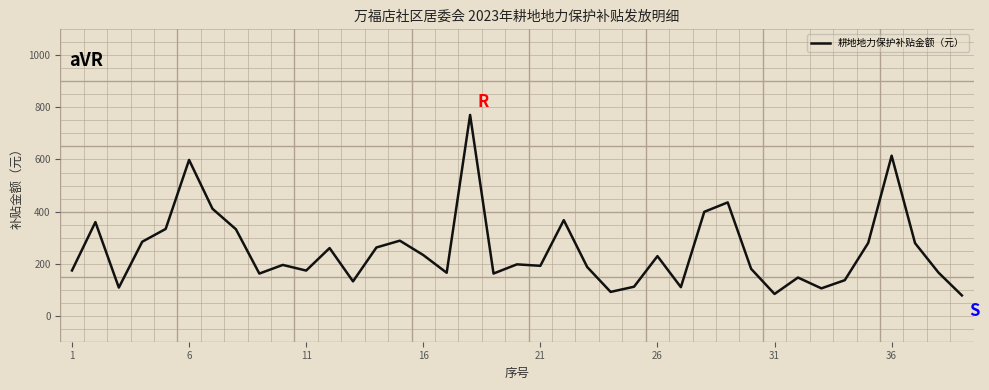

What is the smallest value displayed?

77.9